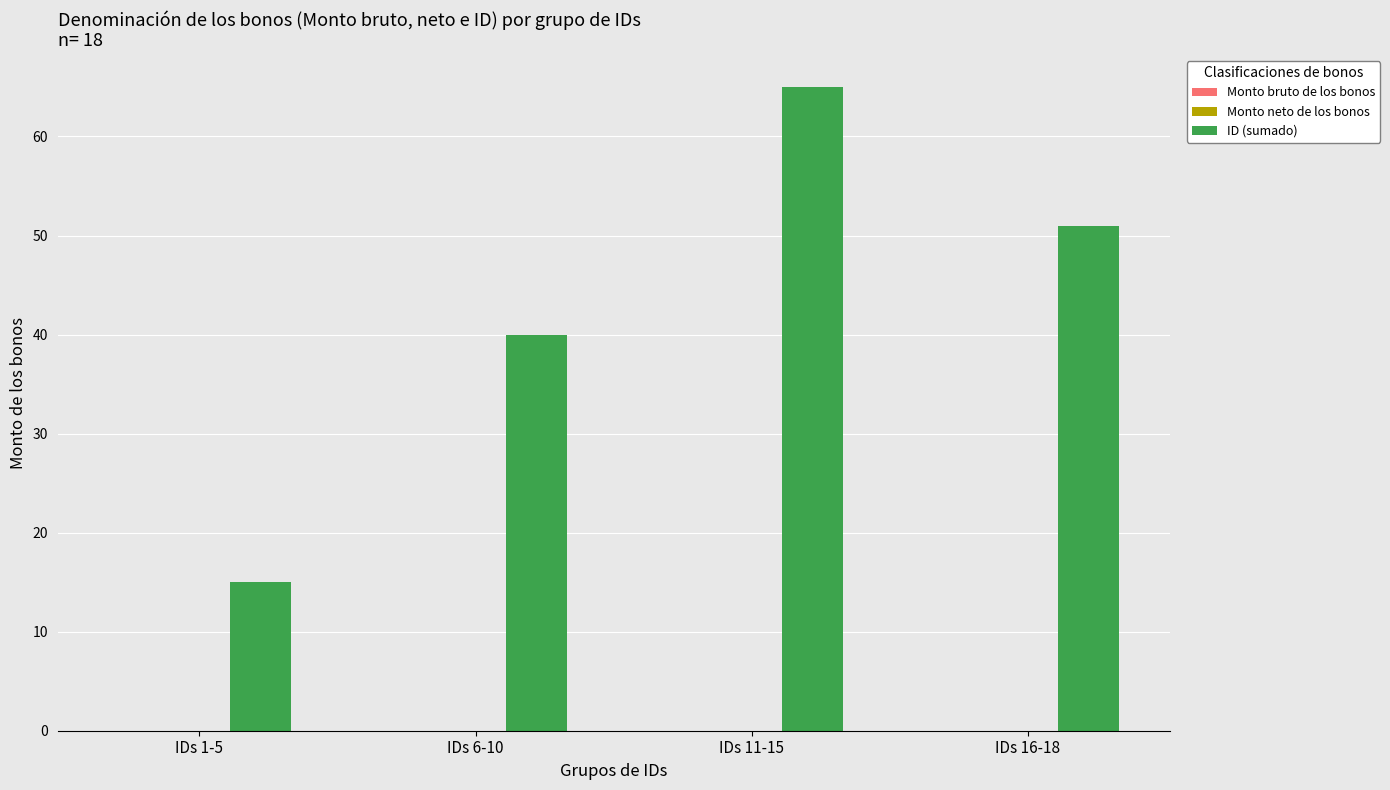

Count the number of data series in this chart.

1